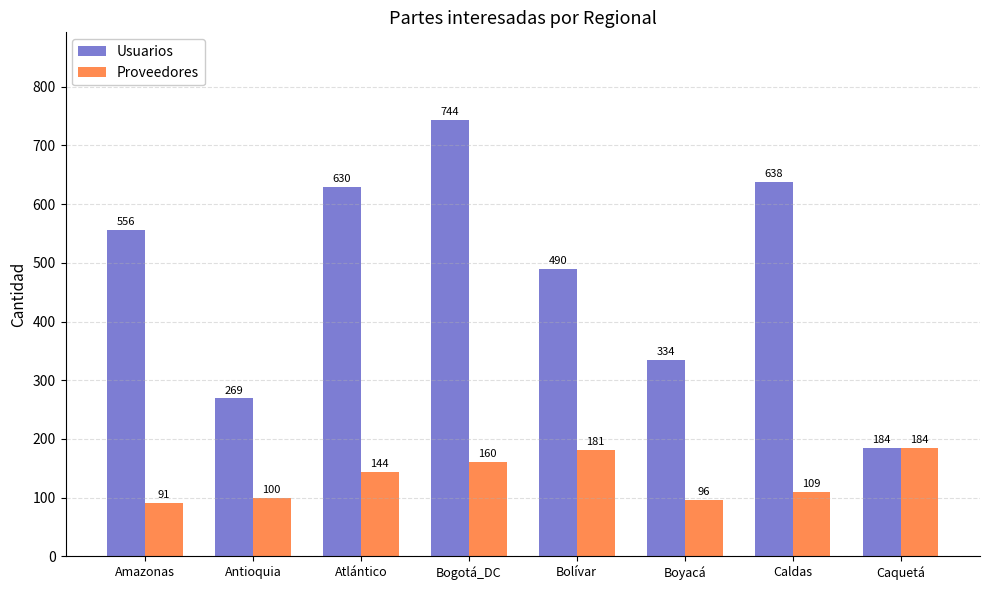

How many categories are shown in the chart?

8